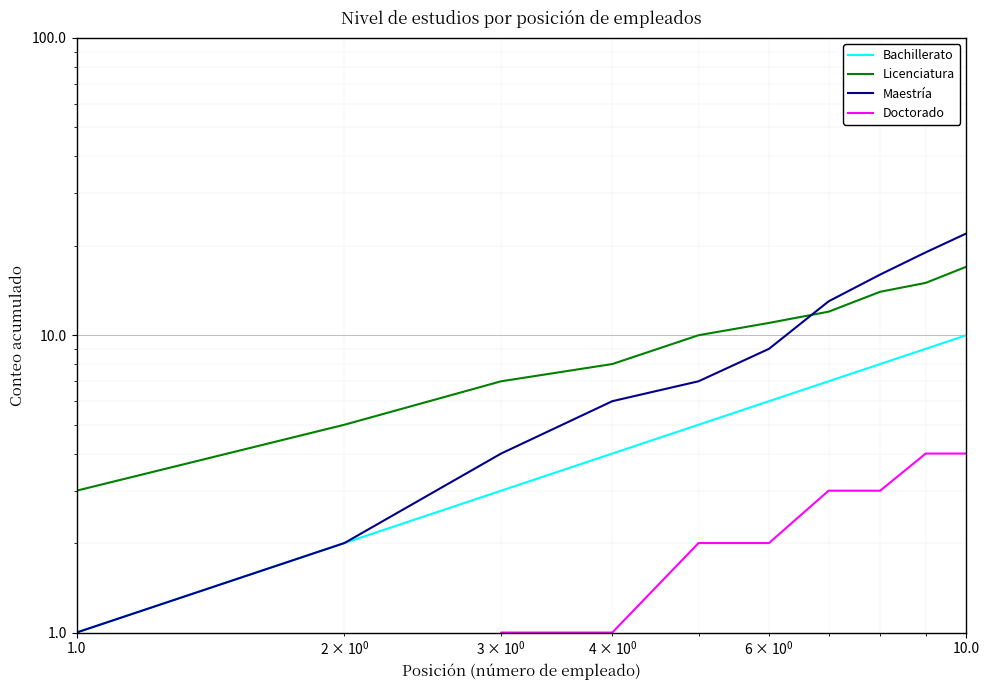

What is the difference between the maximum and second lowest values in the Maestría series?

20